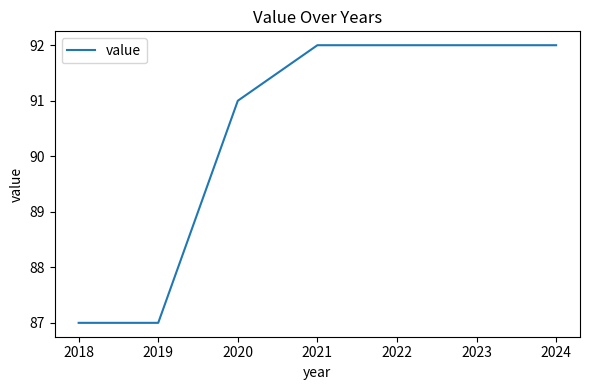

True or false: there are more than 2 points higher than both neighbors.

False